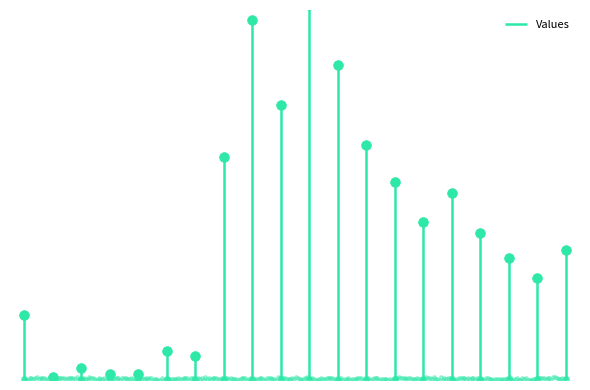

True or false: Po wartościach z opisu and Proste cross at least once.

False